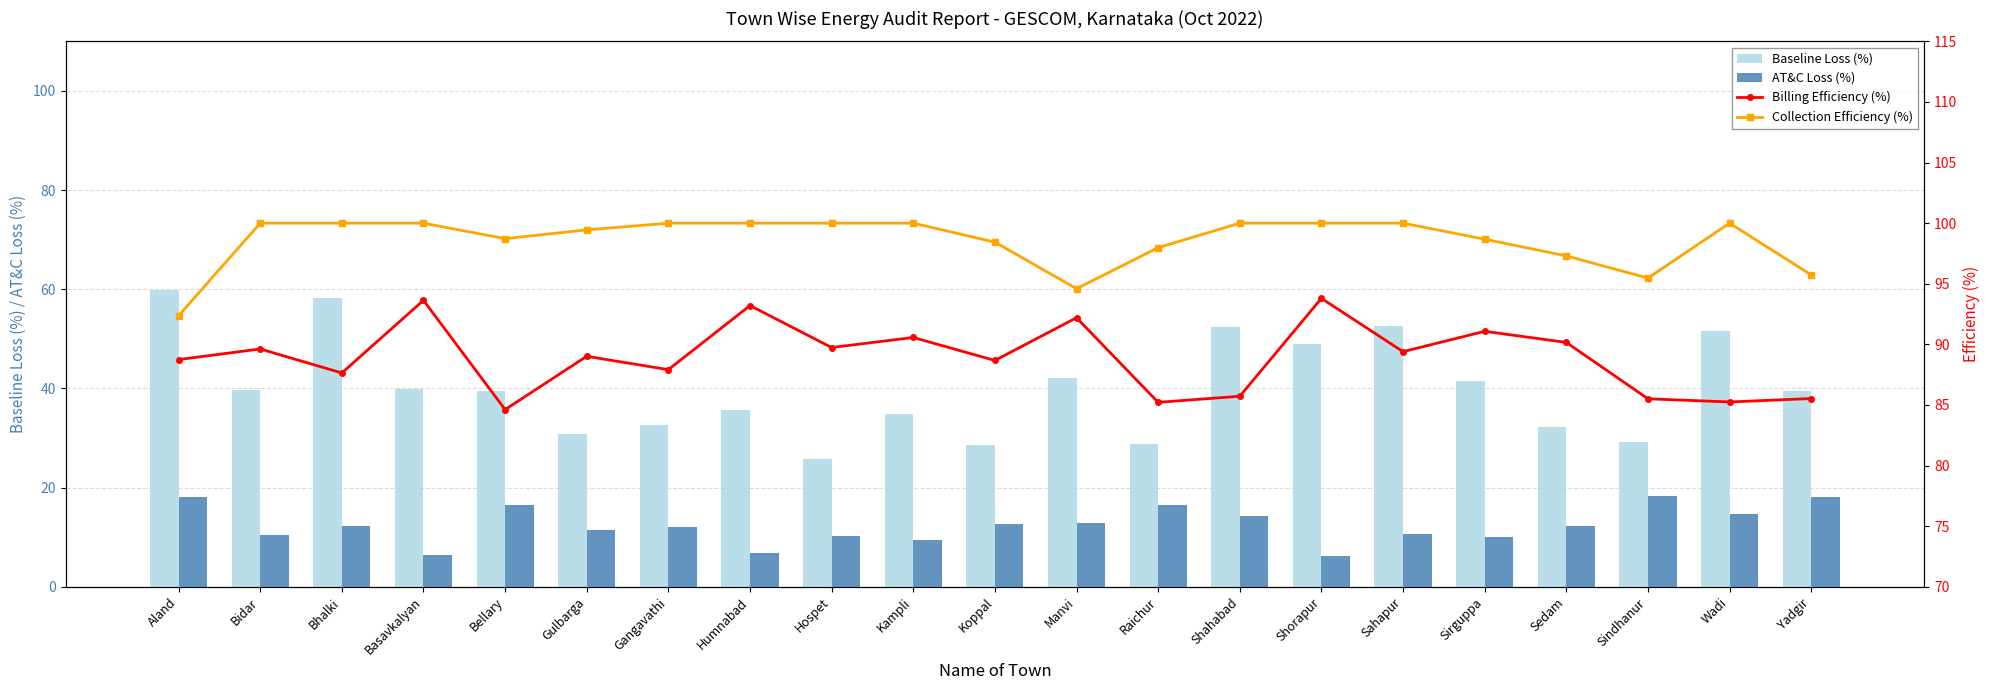

Reading left to right, list all the values displayed in this chart.

Baseline Loss (%): Aland=59.8	Bidar=39.7	Bhalki=58.3	Basavkalyan=39.8	Bellary=39.5	Gulbarga=30.7	Gangavathi=32.5	Humnabad=35.7	Hospet=25.7	Kampli=34.9	Koppal=28.6	Manvi=42.2	Raichur=28.9	Shahabad=52.3	Shorapur=49.0	Sahapur=52.6	Sirguppa=41.5	Sedam=32.3	Sindhanur=29.2	Wadi=51.5	Yadgir=39.5
AT&C Loss (%): Aland=18.0	Bidar=10.4	Bhalki=12.4	Basavkalyan=6.4	Bellary=16.5	Gulbarga=11.5	Gangavathi=12.1	Humnabad=6.8	Hospet=10.3	Kampli=9.4	Koppal=12.7	Manvi=12.8	Raichur=16.5	Shahabad=14.3	Shorapur=6.2	Sahapur=10.6	Sirguppa=10.1	Sedam=12.3	Sindhanur=18.4	Wadi=14.7	Yadgir=18.1
Billing Efficiency (%): Aland=88.7	Bidar=89.6	Bhalki=87.6	Basavkalyan=93.6	Bellary=84.6	Gulbarga=89.0	Gangavathi=87.9	Humnabad=93.2	Hospet=89.7	Kampli=90.6	Koppal=88.7	Manvi=92.2	Raichur=85.2	Shahabad=85.7	Shorapur=93.8	Sahapur=89.4	Sirguppa=91.1	Sedam=90.2	Sindhanur=85.5	Wadi=85.3	Yadgir=85.5
Collection Efficiency (%): Aland=92.4	Bidar=100.0	Bhalki=100.0	Basavkalyan=100.0	Bellary=98.7	Gulbarga=99.4	Gangavathi=100.0	Humnabad=100.0	Hospet=100.0	Kampli=100.0	Koppal=98.4	Manvi=94.6	Raichur=98.0	Shahabad=100.0	Shorapur=100.0	Sahapur=100.0	Sirguppa=98.7	Sedam=97.3	Sindhanur=95.5	Wadi=100.0	Yadgir=95.7